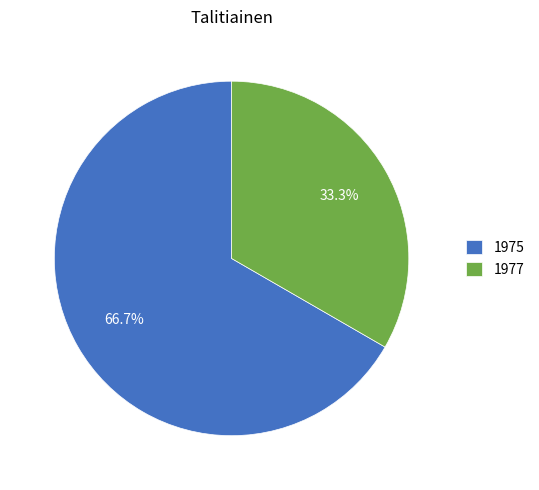

Combined, do 1977 and 1975 account for over 50%?

Yes